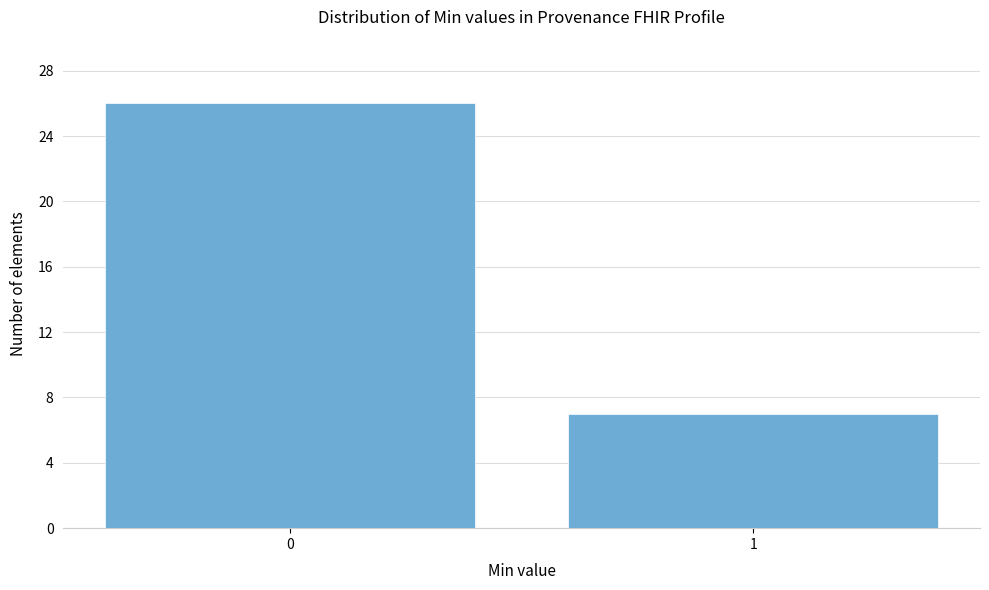

Reading left to right, what are all the values shown in this chart?

0=26	1=7